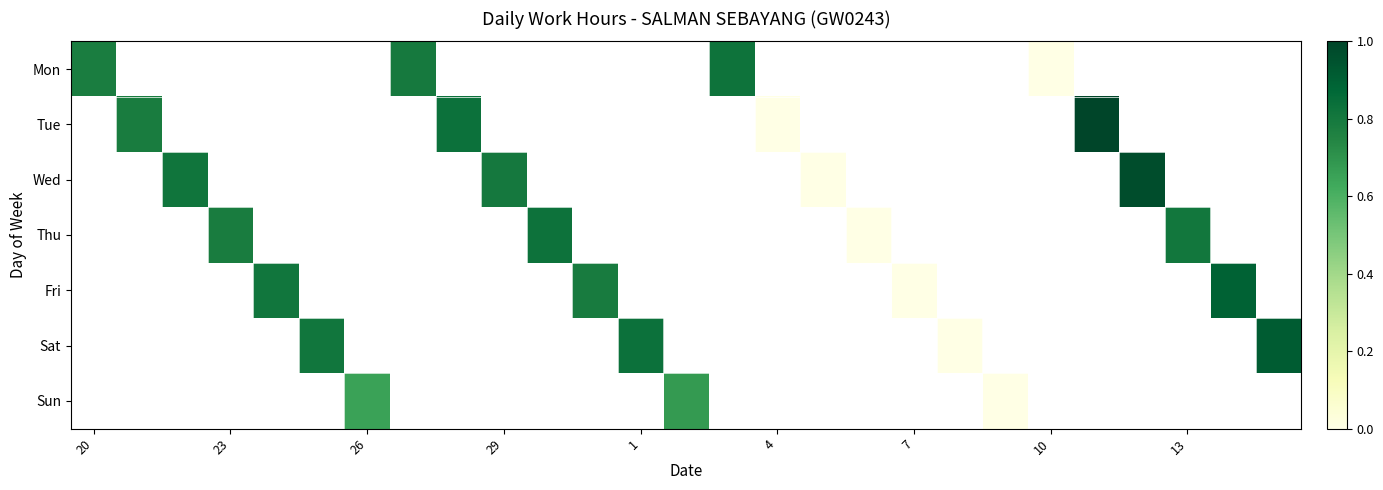

Which series has the largest range (max minus min)?

Mon